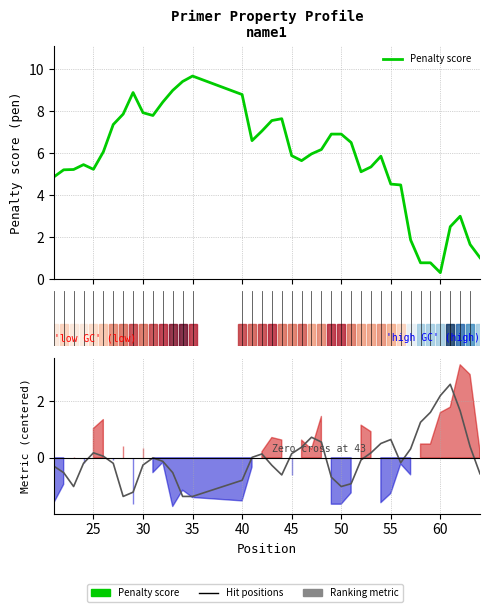

Is it true that Penalty score equals 2.1 at 18?

False